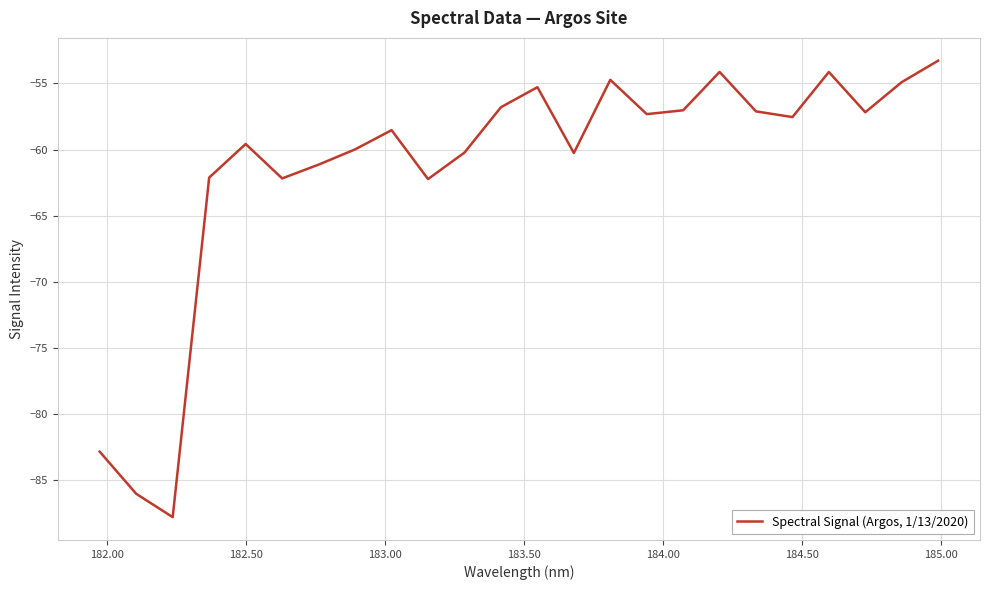

What is the sum of all values?

-1472.4